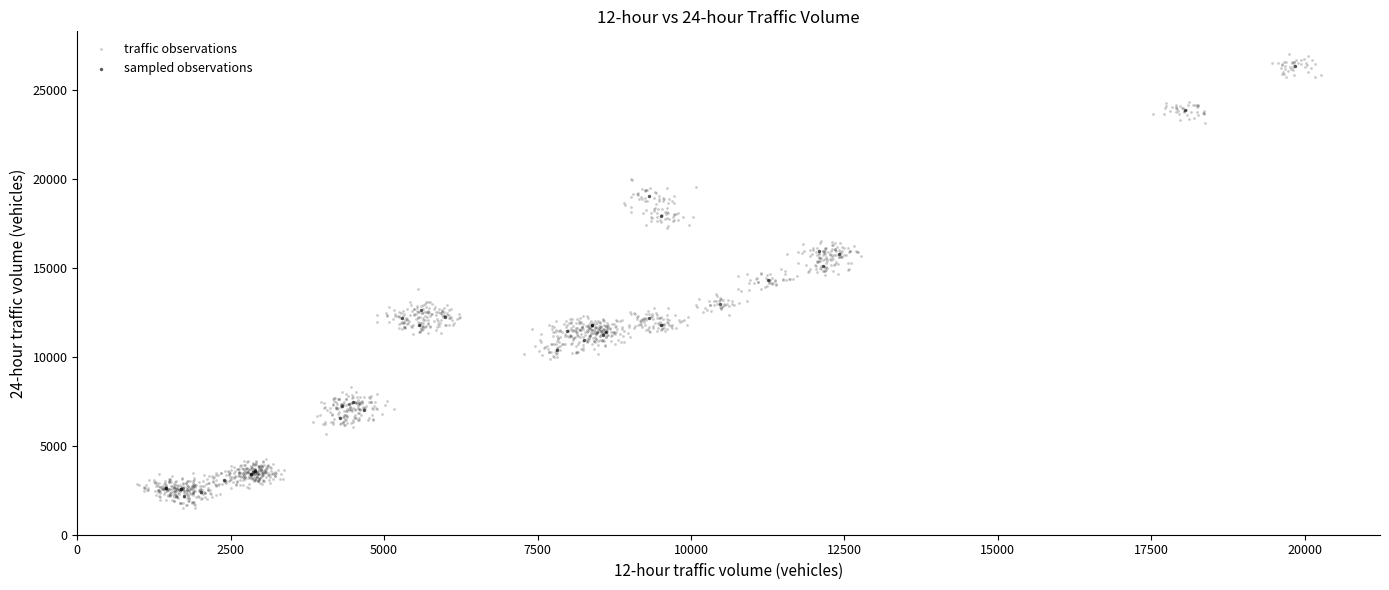

Which series reaches the minimum Y coordinate?

traffic observations